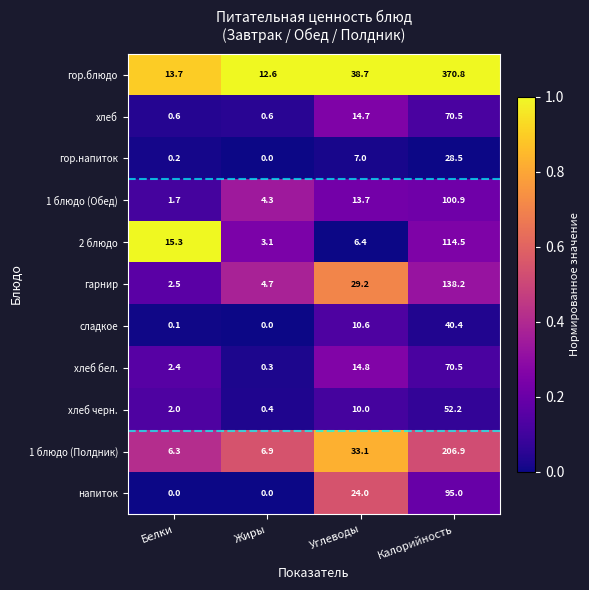

Which series has the largest range (max minus min)?

гор.блюдо